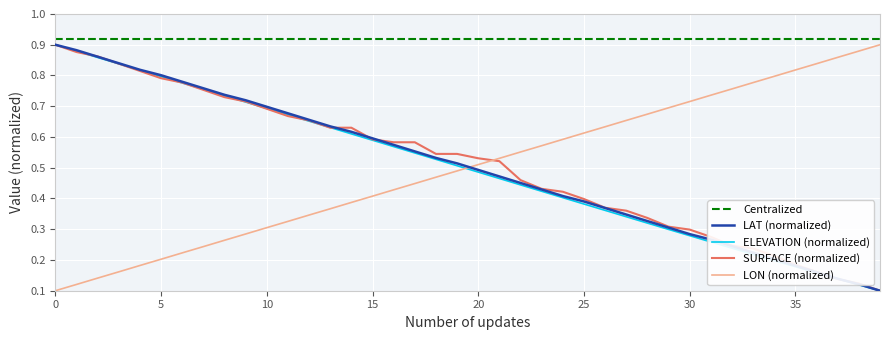

How many lines are shown in the chart?

5